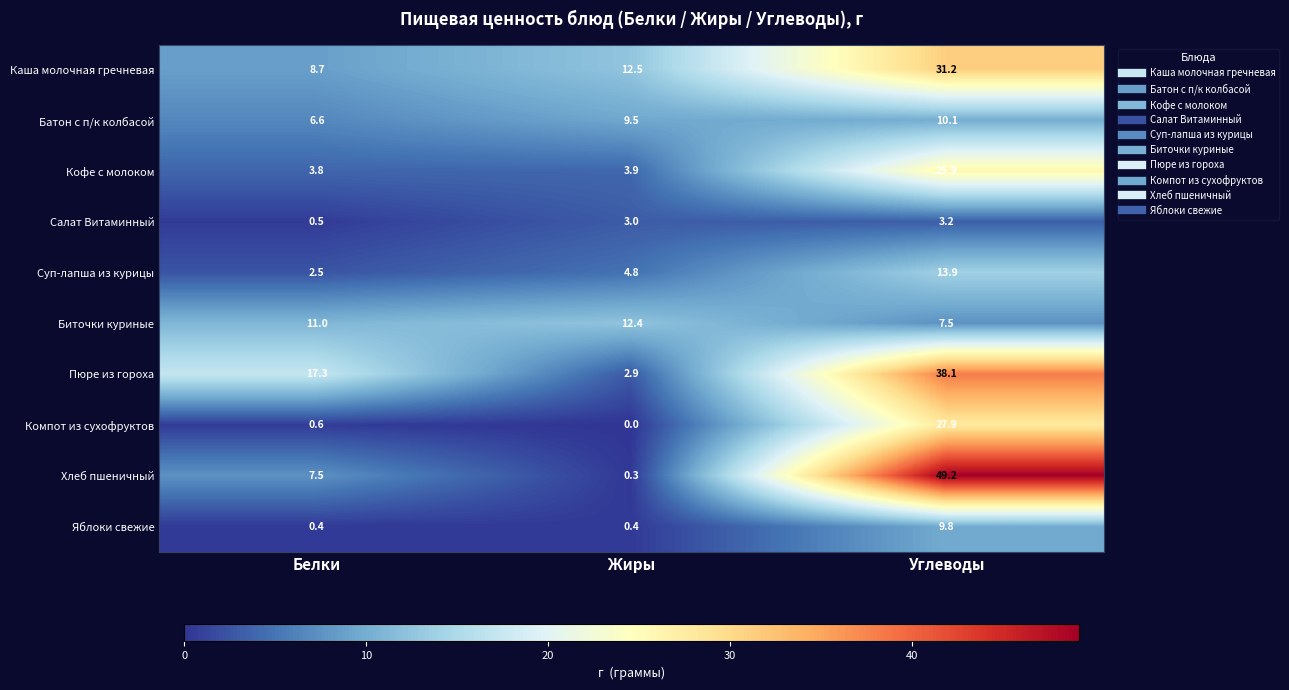

What is the difference between the Салат Витаминный values at Белки and Жиры?

2.5